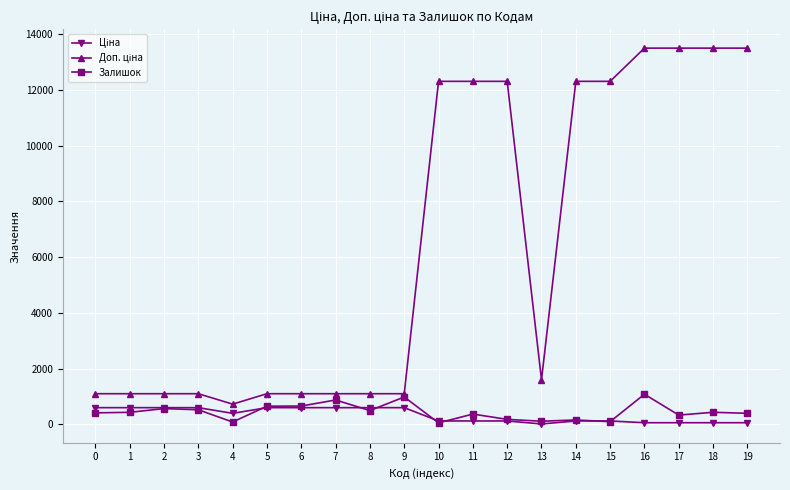

What is the value of the Залишок point at the 9th from the left?

496.0